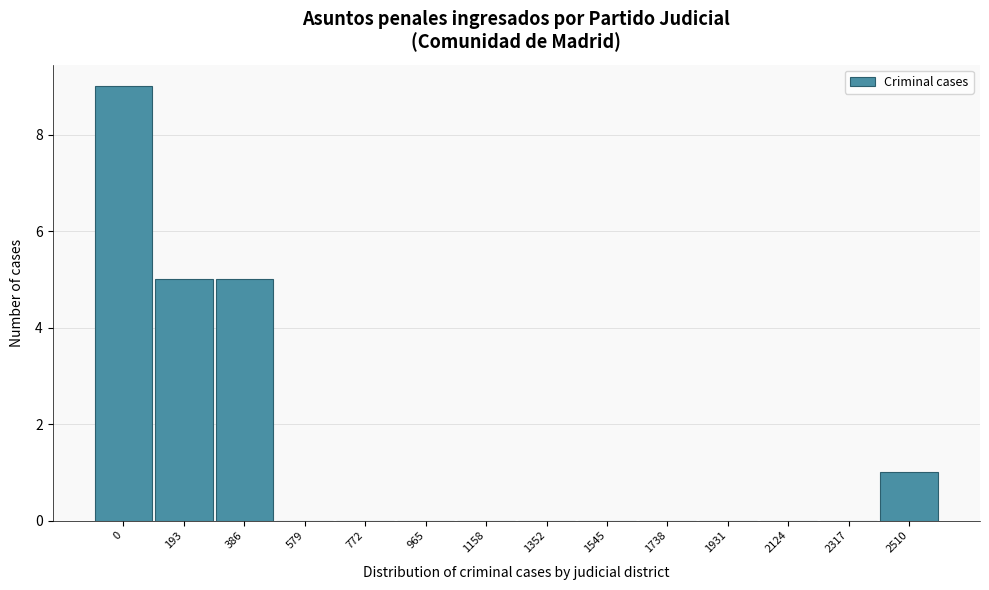

Reading left to right, transcribe all the data shown in this chart.

0=9	193=5	386=5	579=0	772=0	965=0	1158=0	1352=0	1545=0	1738=0	1931=0	2124=0	2317=0	2510=1